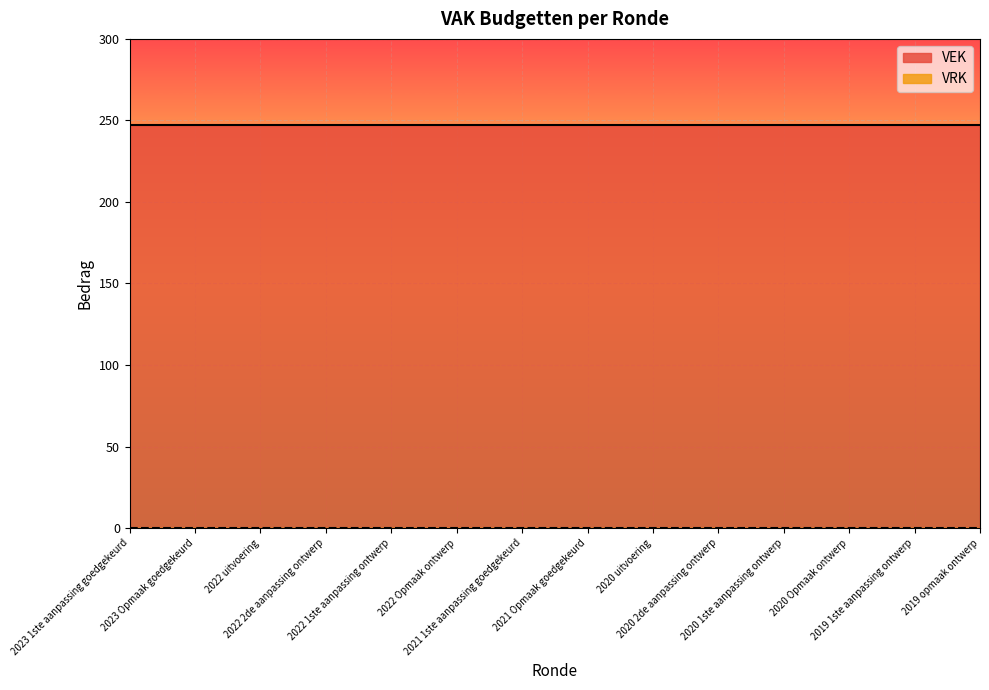

What is the lowest value of the VEK series?

247